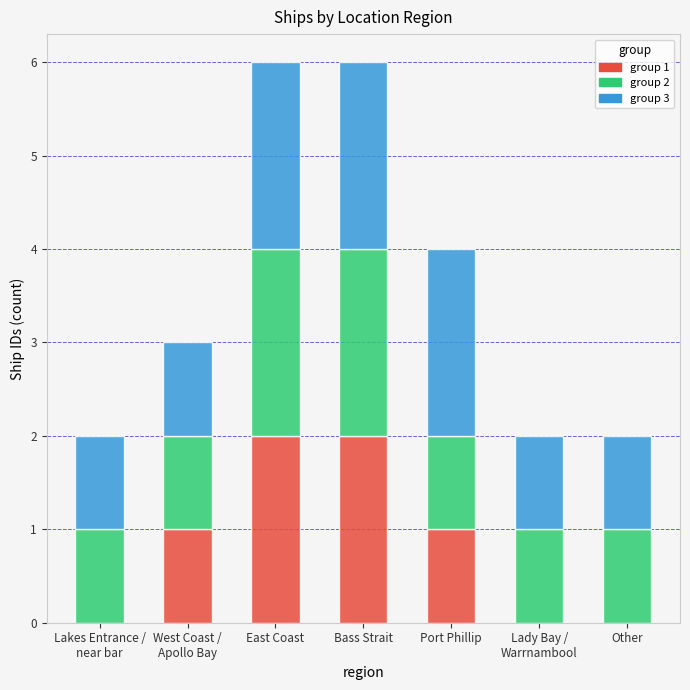

The value of group 1 at East Coast is 3. True or false?

False